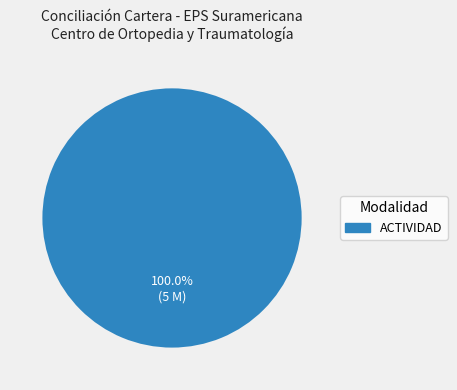

Is there a majority slice in this chart?

Yes